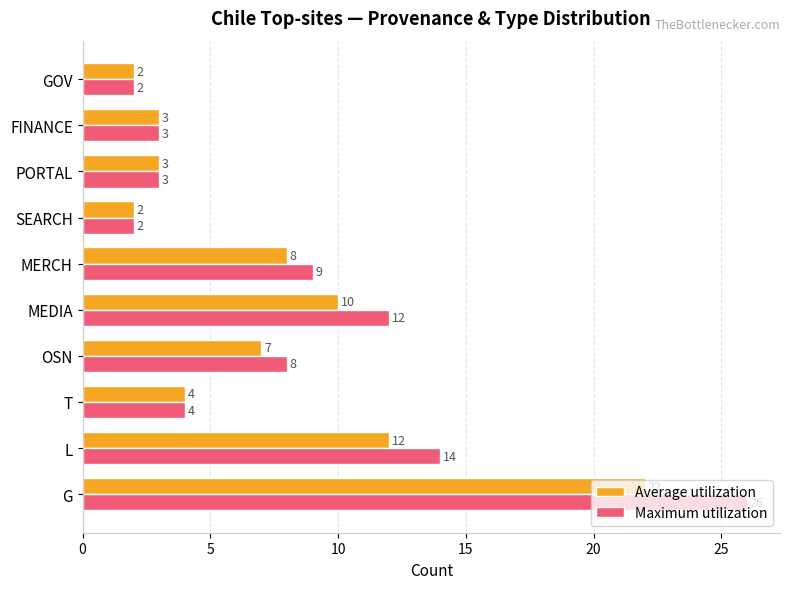

What is the minimum value shown in the chart?

2